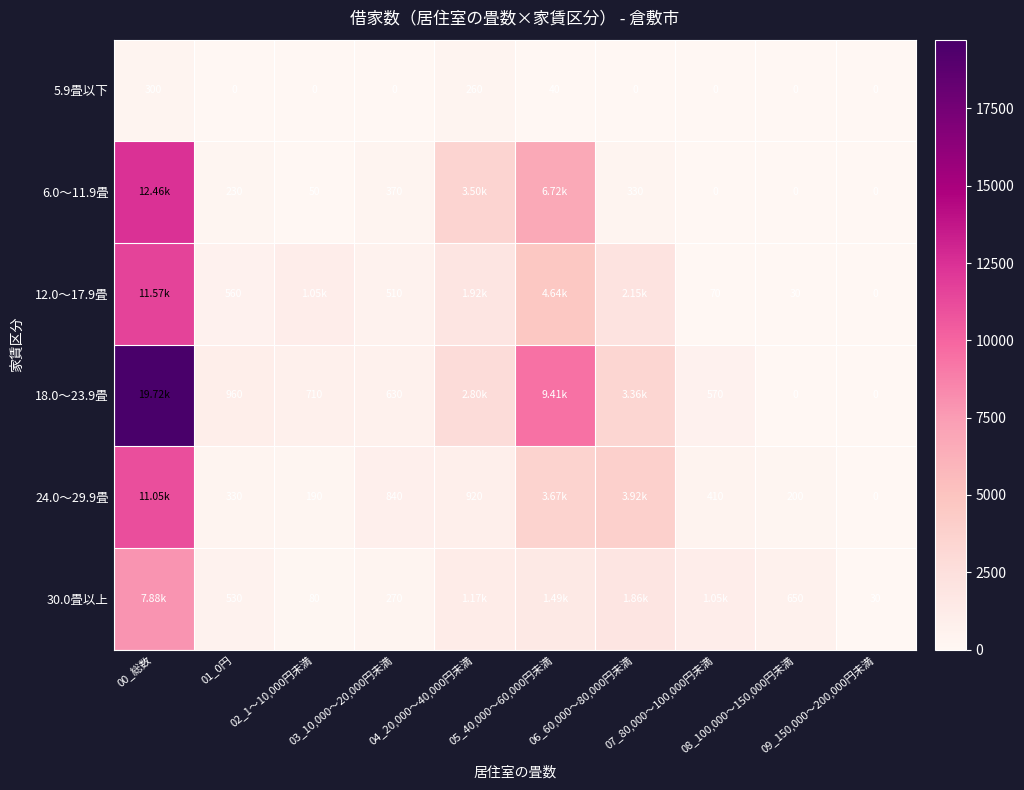

Rank the series by their maximum value, from highest to lowest.

18.0～23.9畳, 6.0～11.9畳, 12.0～17.9畳, 24.0～29.9畳, 30.0畳以上, 5.9畳以下